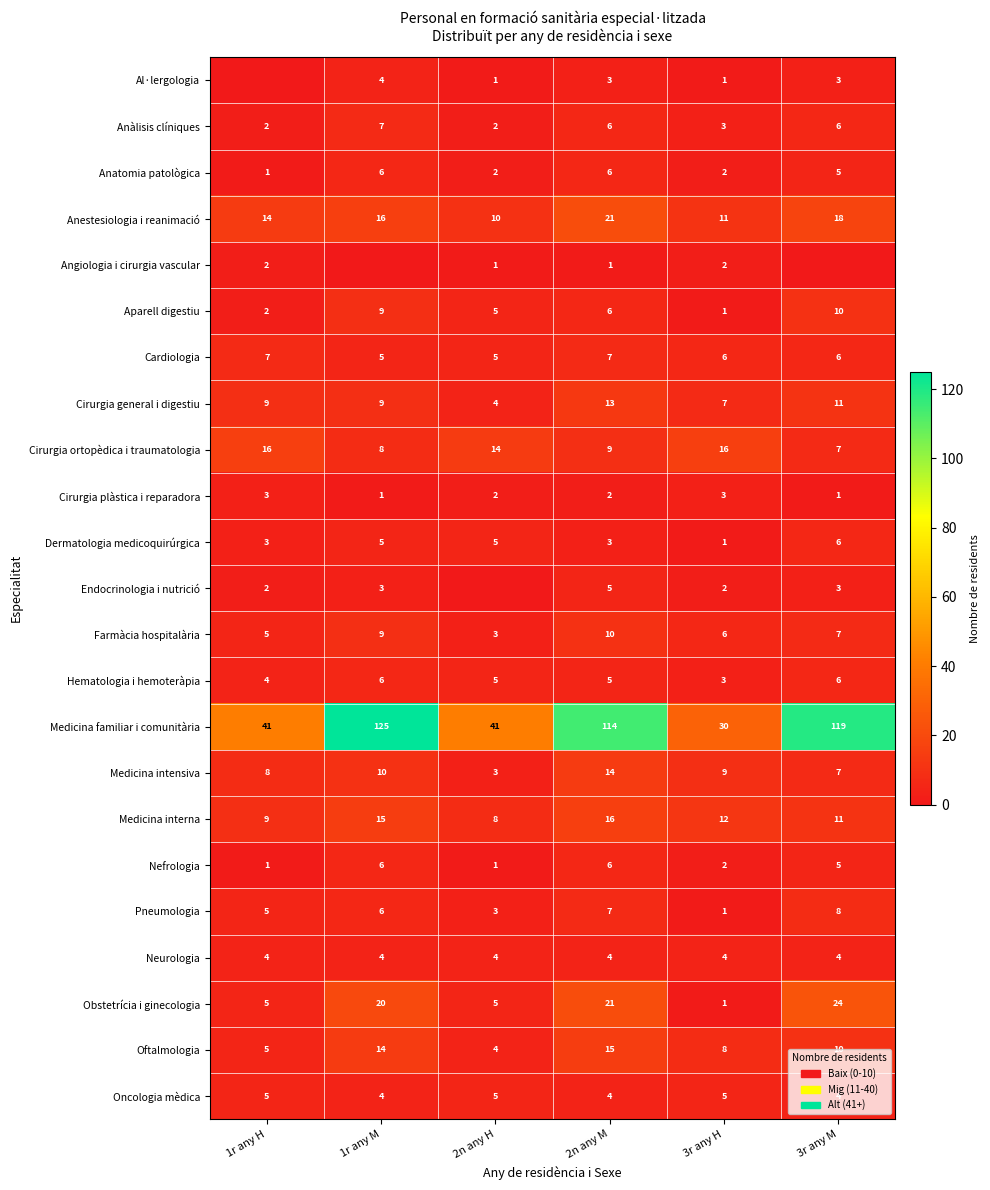

Read the Anestesiologia i reanimació value at 1r any M.

16